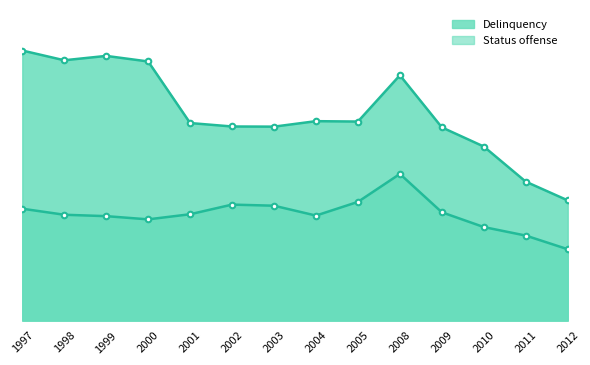

List the series in order of their peak value, highest first.

Delinquency, Status offense